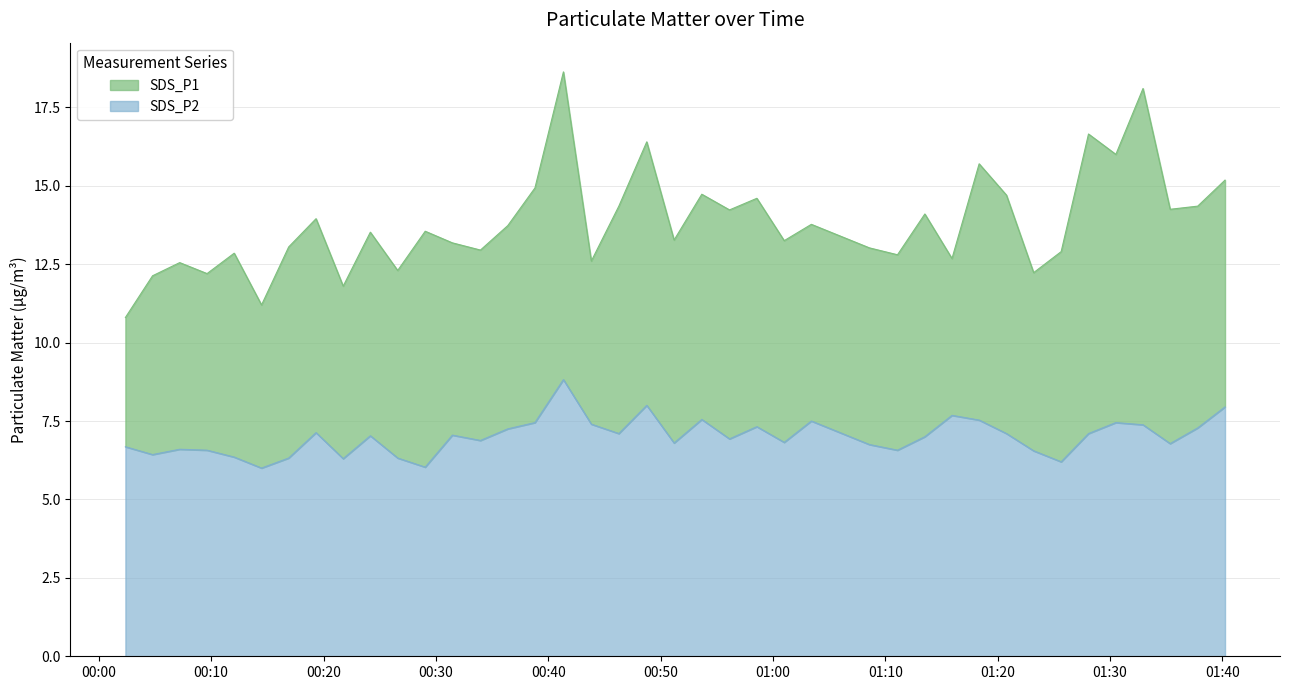

Where is SDS_P2 nearest to the value 7?

2023/01/09 01:13:31